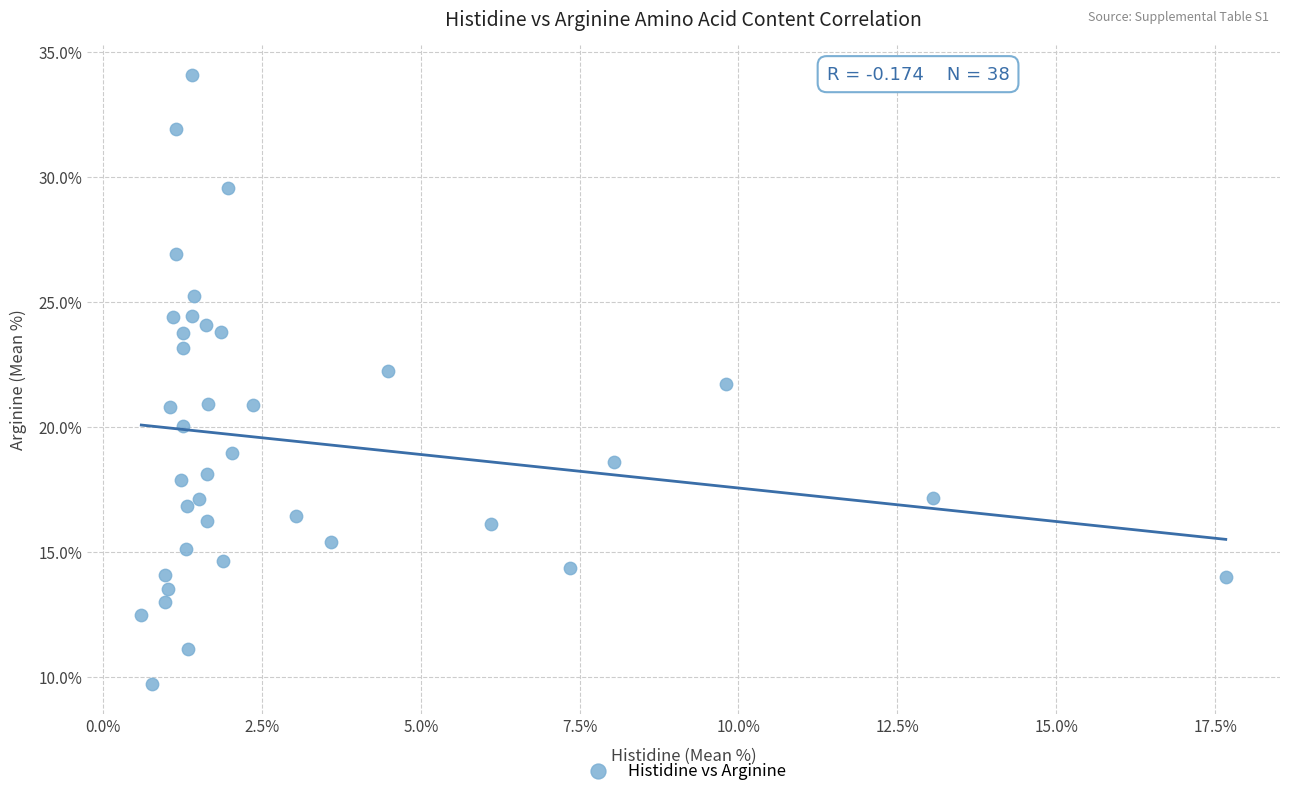

What is the range of X values (max minus min)?

17.1